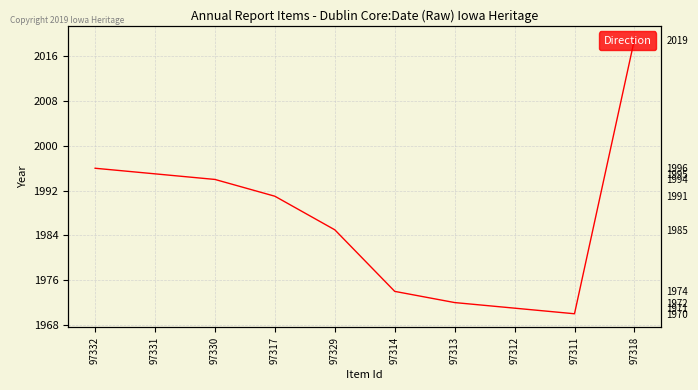

What position from the right is 97311?

2